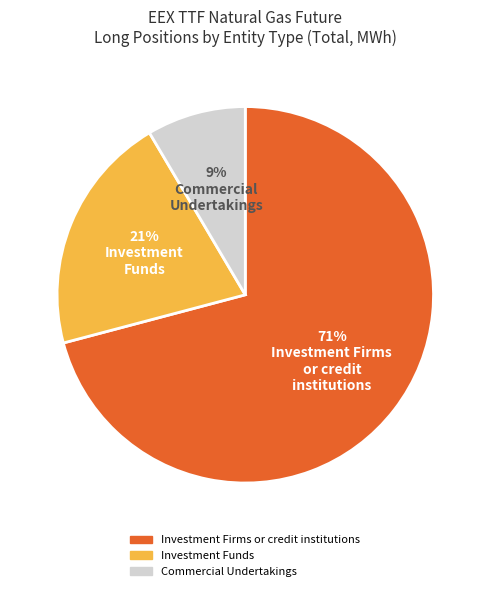

How many slices are in this pie chart?

3